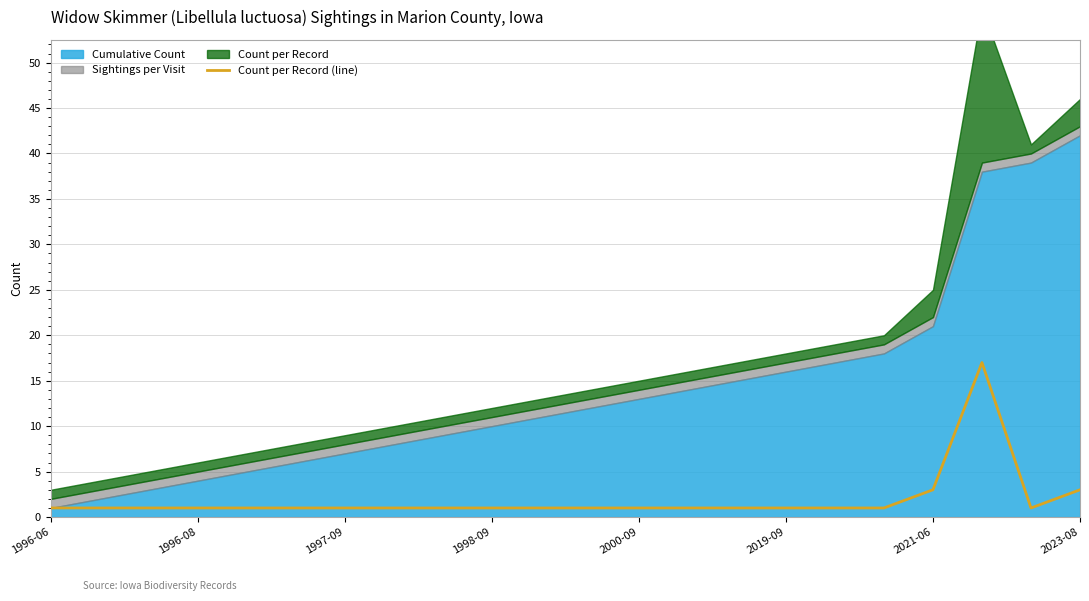

Is it true that the value at 1997-09 is 1?

False